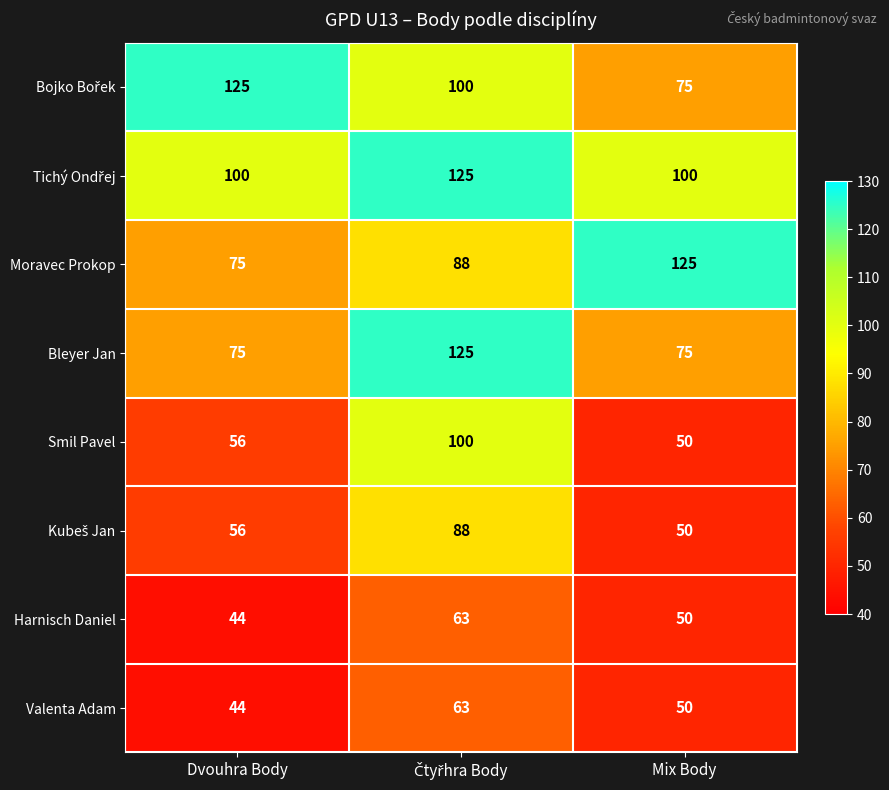

What is the difference between the maximum and minimum values in the Bleyer Jan series?

50